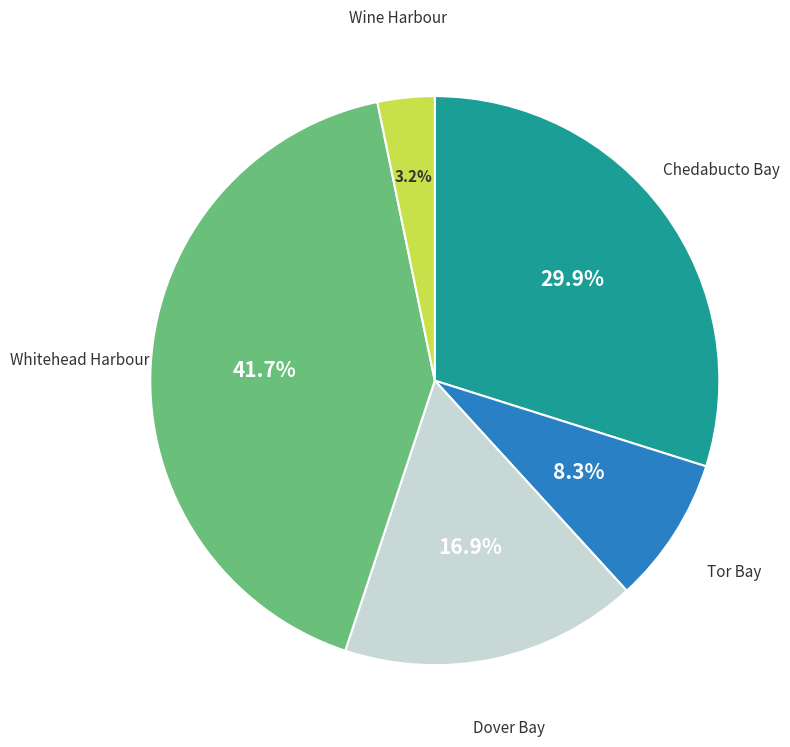

Does Wine Harbour represent more than half of the total?

No